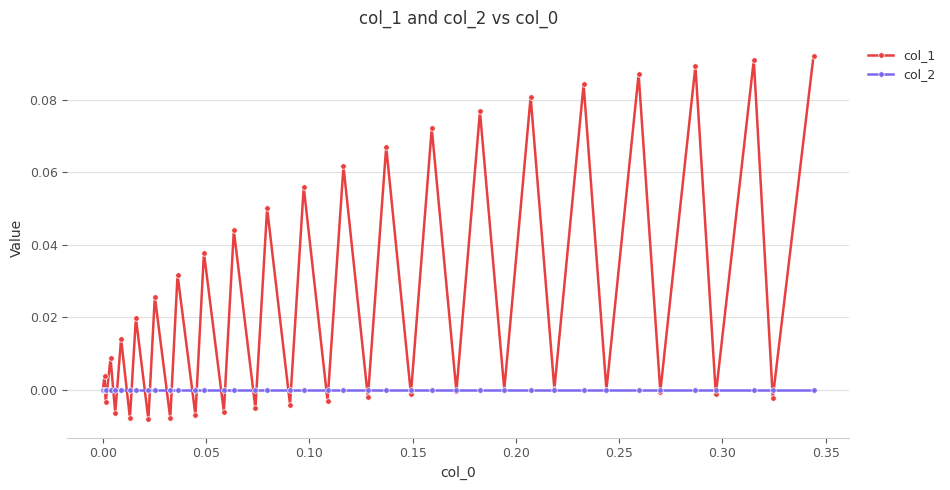

Which series has the largest range (max minus min)?

col_1